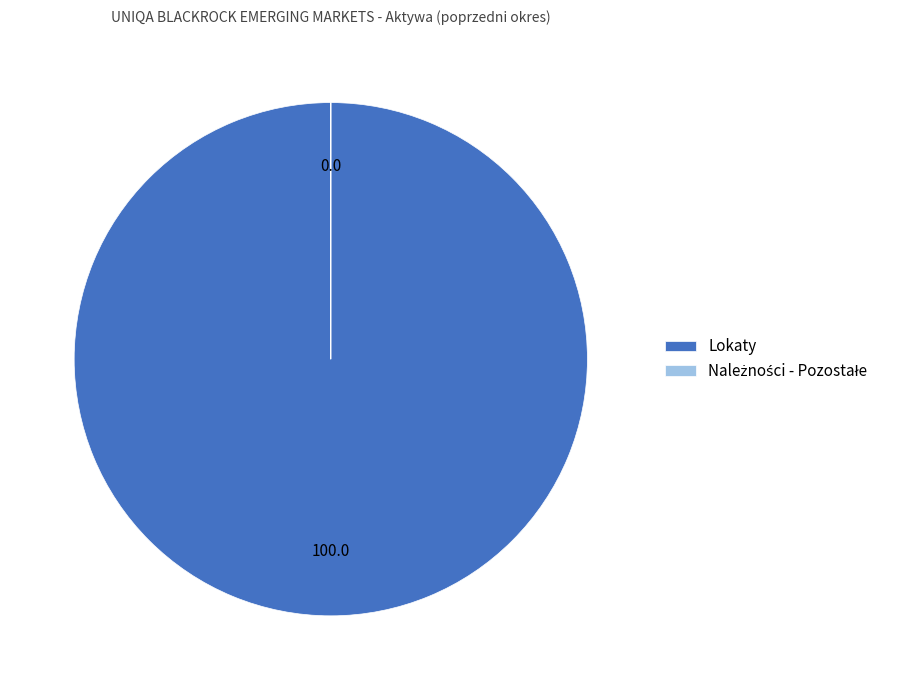

The Lokaty slice represents 100% of the pie. True or false?

True